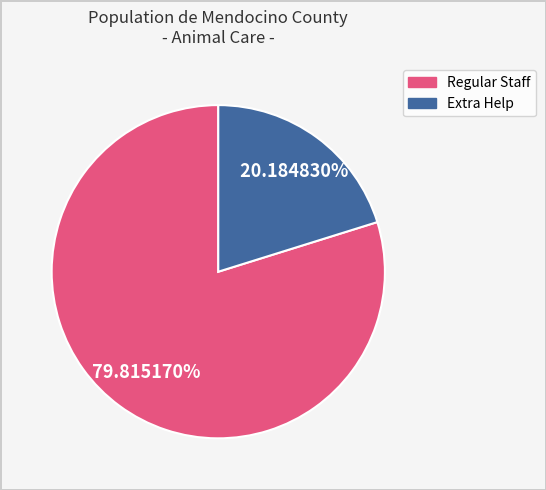

Is there any slice that represents more than half of the pie?

Yes